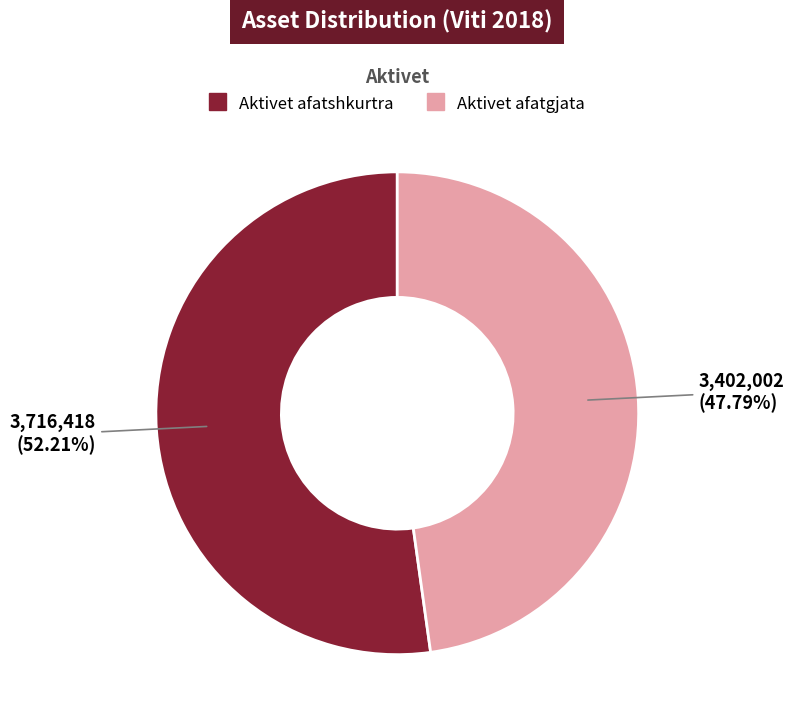

Count the number of slices in the pie.

2